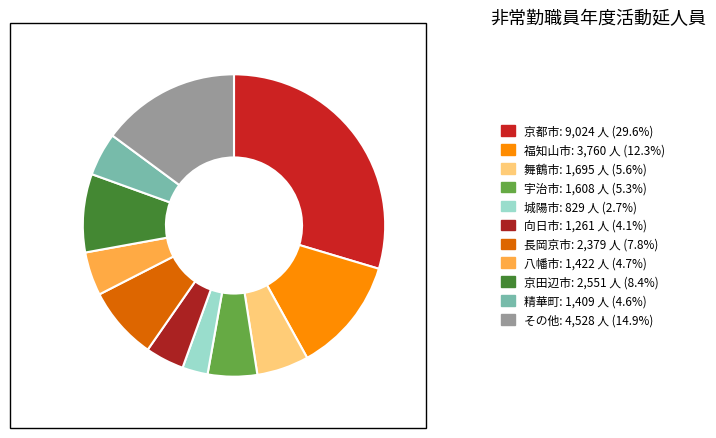

Which slice is the smallest?

城陽市